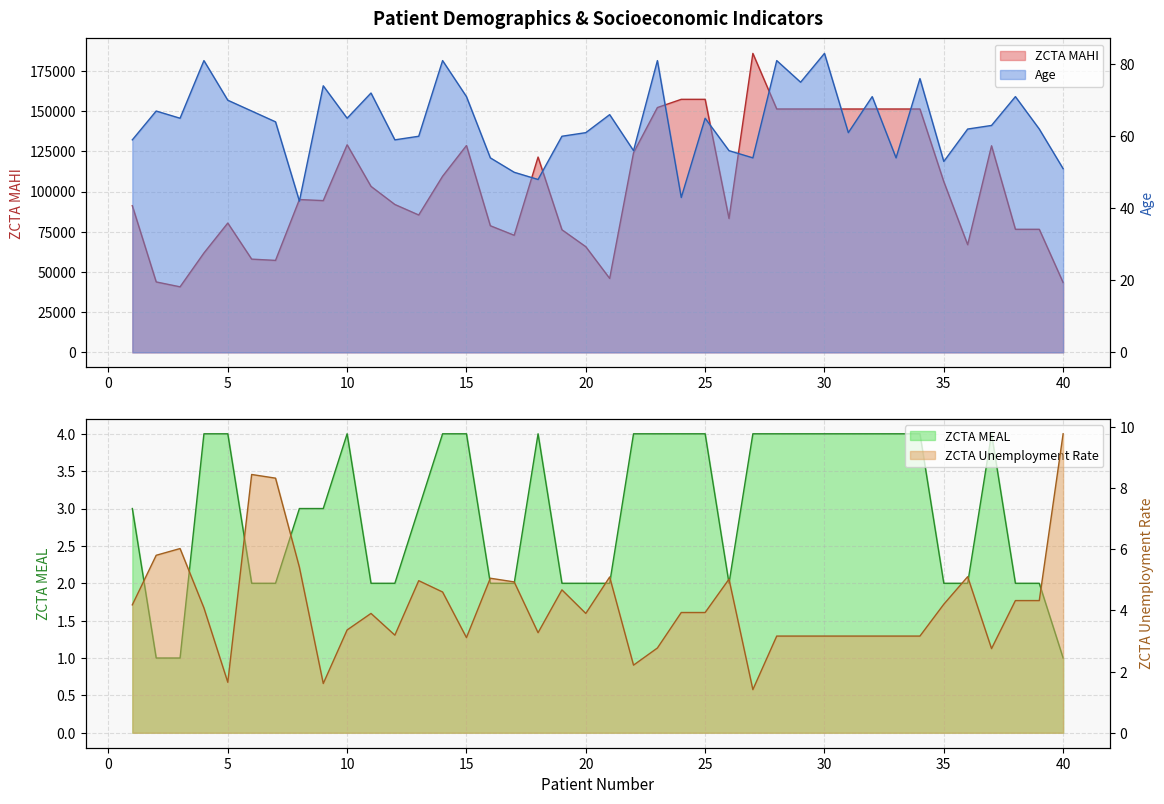

Reading left to right, extract all data points from this chart.

ZCTA MAHI: 1=91191.0	2=43808.0	3=40769.0	4=61798.0	5=80417.0	6=57987.0	7=57207.0	8=95037.0	9=94375.0	10=129085.0	11=103228.0	12=91964.0	13=85432.0	14=109529.0	15=128613.0	16=78750.0	17=72821.0	18=121458.0	19=76250.0	20=65708.0	21=45992.0	22=124130.0	23=152240.0	24=157353.0	25=157353.0	26=83243.0	27=185906.0	28=151334.0	29=151334.0	30=151334.0	31=151334.0	32=151334.0	33=151334.0	34=151334.0	35=106141.0	36=66961.0	37=128466.0	38=76538.0	39=76538.0	40=43411.0
Age: 1=59.0	2=67.0	3=65.0	4=81.0	5=70.0	6=67.0	7=64.0	8=42.0	9=74.0	10=65.0	11=72.0	12=59.0	13=60.0	14=81.0	15=71.0	16=54.0	17=50.0	18=48.0	19=60.0	20=61.0	21=66.0	22=56.0	23=81.0	24=43.0	25=65.0	26=56.0	27=54.0	28=81.0	29=75.0	30=83.0	31=61.0	32=71.0	33=54.0	34=76.0	35=53.0	36=62.0	37=63.0	38=71.0	39=62.0	40=51.0
ZCTA MEAL: 1=3.0	2=1.0	3=1.0	4=4.0	5=4.0	6=2.0	7=2.0	8=3.0	9=3.0	10=4.0	11=2.0	12=2.0	13=3.0	14=4.0	15=4.0	16=2.0	17=2.0	18=4.0	19=2.0	20=2.0	21=2.0	22=4.0	23=4.0	24=4.0	25=4.0	26=2.0	27=4.0	28=4.0	29=4.0	30=4.0	31=4.0	32=4.0	33=4.0	34=4.0	35=2.0	36=2.0	37=4.0	38=2.0	39=2.0	40=1.0
ZCTA Unemployment Rate: 1=4.2	2=5.8	3=6.0	4=4.1	5=1.6	6=8.4	7=8.3	8=5.4	9=1.6	10=3.4	11=3.9	12=3.2	13=5.0	14=4.6	15=3.1	16=5.0	17=4.9	18=3.3	19=4.7	20=3.9	21=5.1	22=2.2	23=2.8	24=3.9	25=3.9	26=5.0	27=1.4	28=3.2	29=3.2	30=3.2	31=3.2	32=3.2	33=3.2	34=3.2	35=4.2	36=5.1	37=2.8	38=4.3	39=4.3	40=9.8